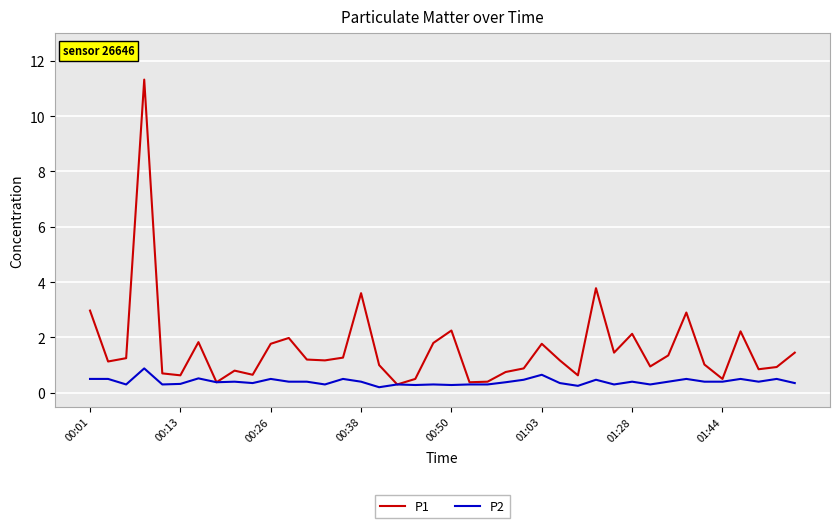

What is the maximum value for P1?

11.3